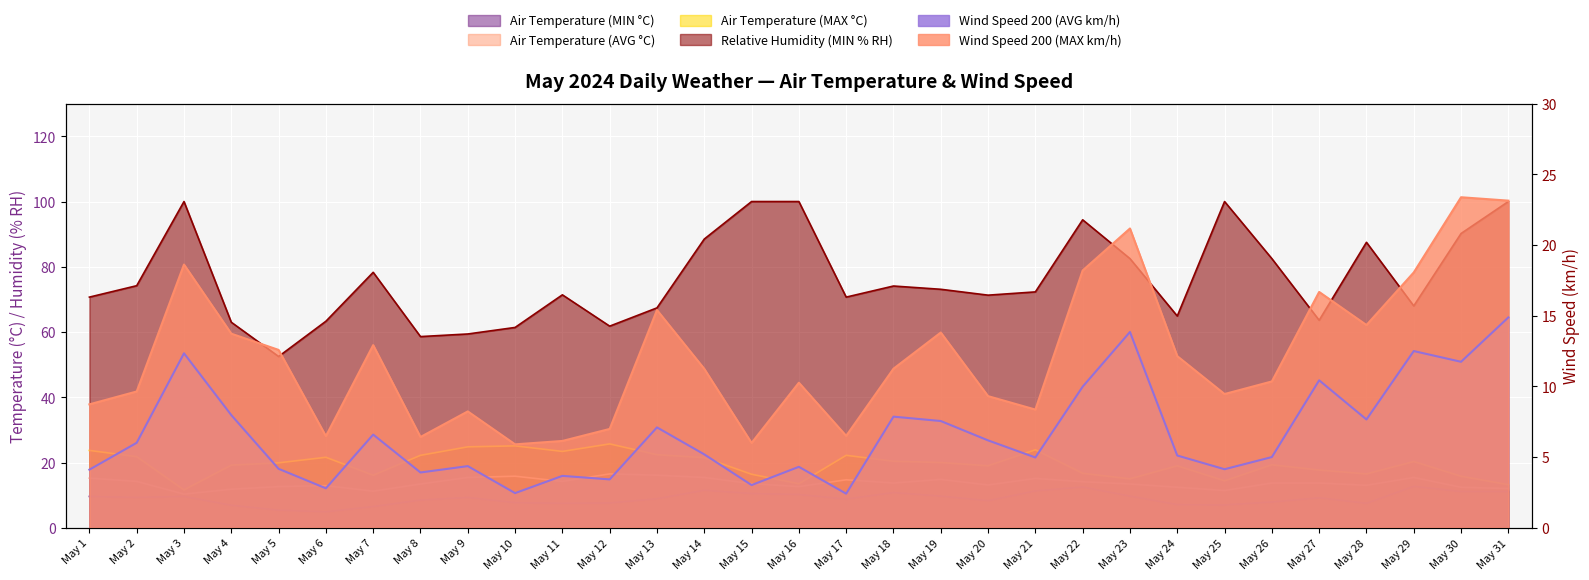

True or false: Air Temperature (MIN °C) has a value of 5.4 at May 5.

True